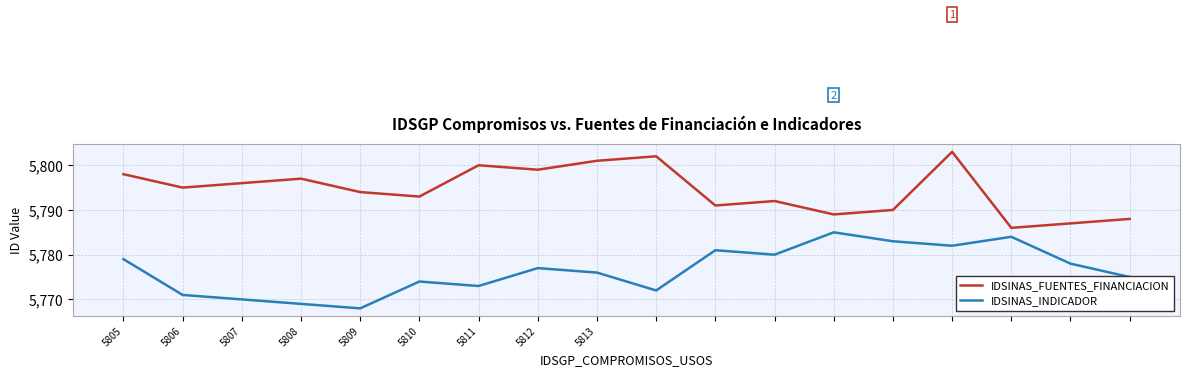

True or false: IDSINAS_FUENTES_FINANCIACION and IDSINAS_INDICADOR intersect in this chart.

False